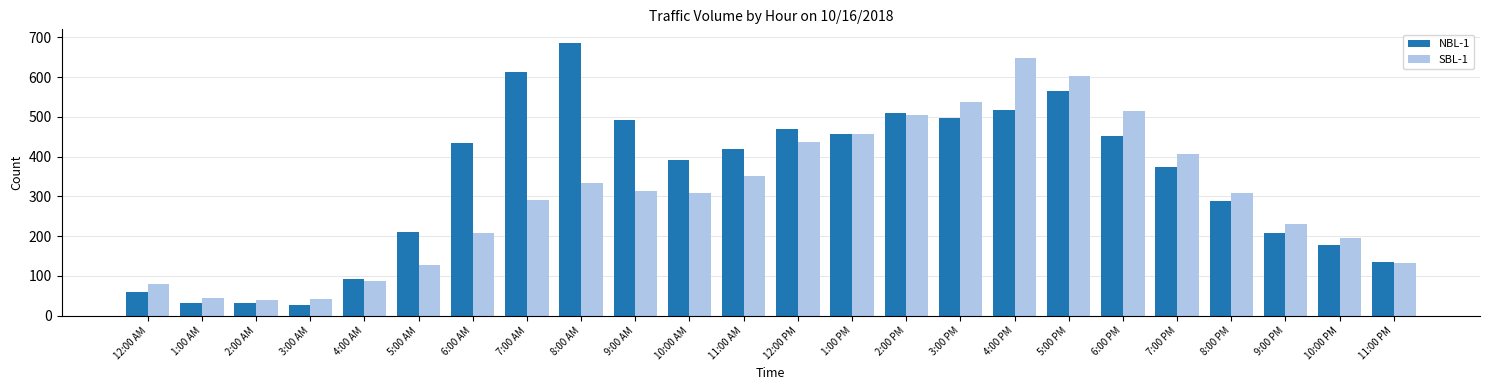

The value of NBL-1 at 4:00 AM is 91. True or false?

True